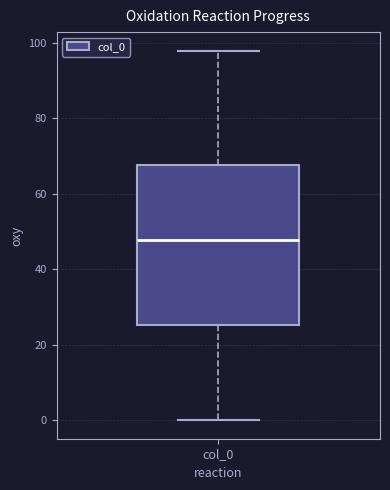

Transcribe this box plot: give where the median line is, the range the box spans, and where the two whiskers end, as read against the y-axis. The values are not printed on the chart, so give them approximately, as read against the axis.

median 48, box 26 to 68, whiskers 0 to 98